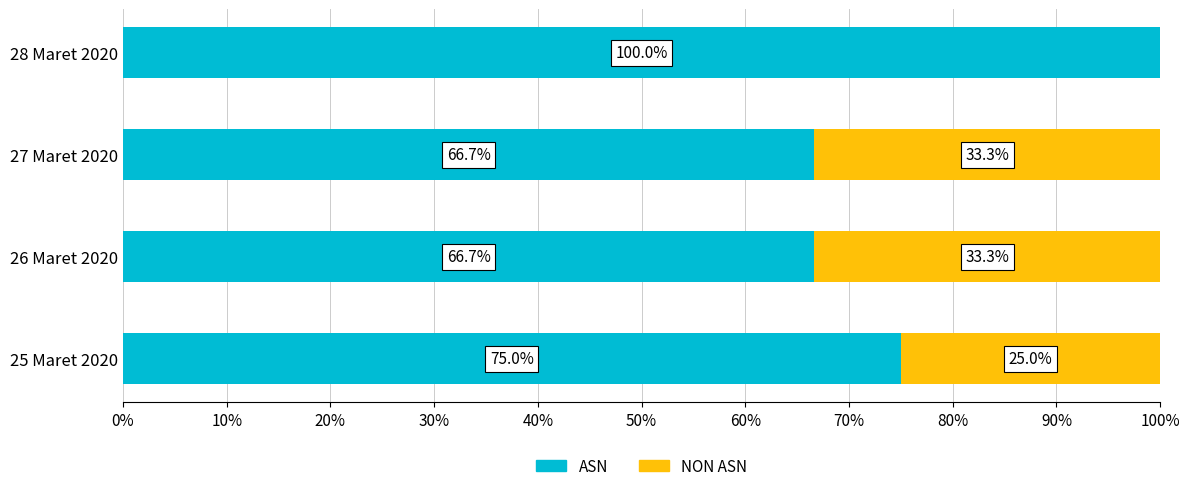

True or false: ASN has a value of 14.0 at 26 Maret 2020.

False